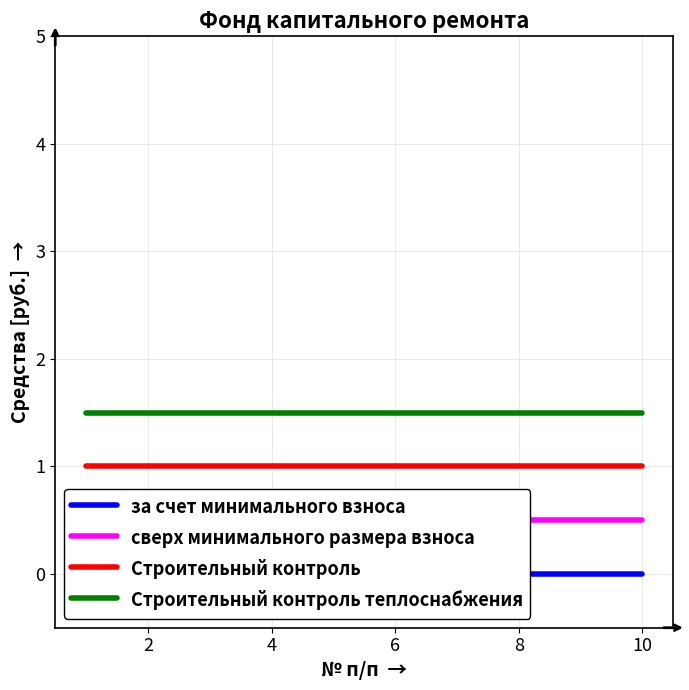

Does the chart display data point markers on the line(s)?

No